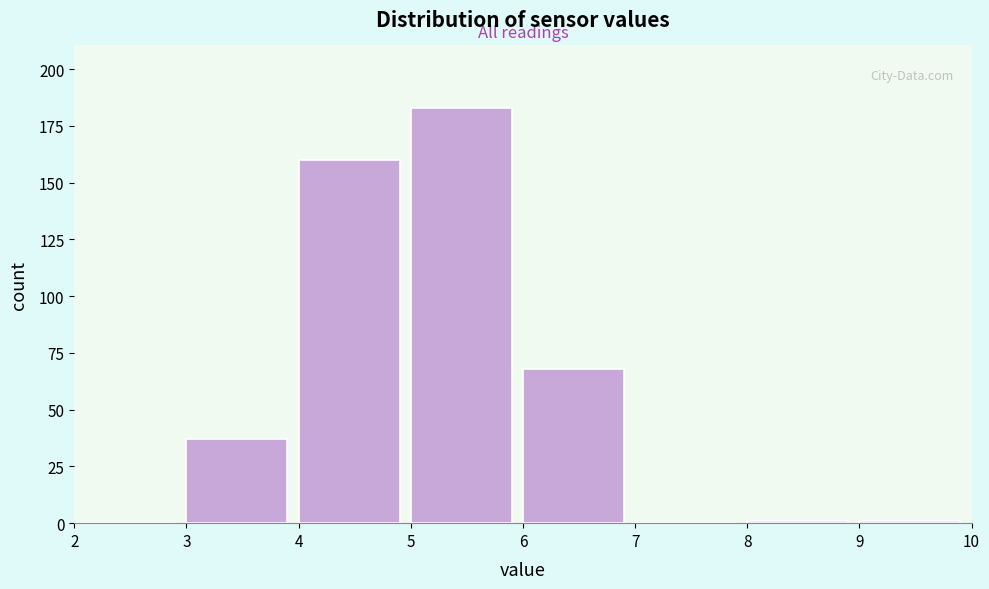

Over which range of the x-axis is the bar tallest?

5 to 6